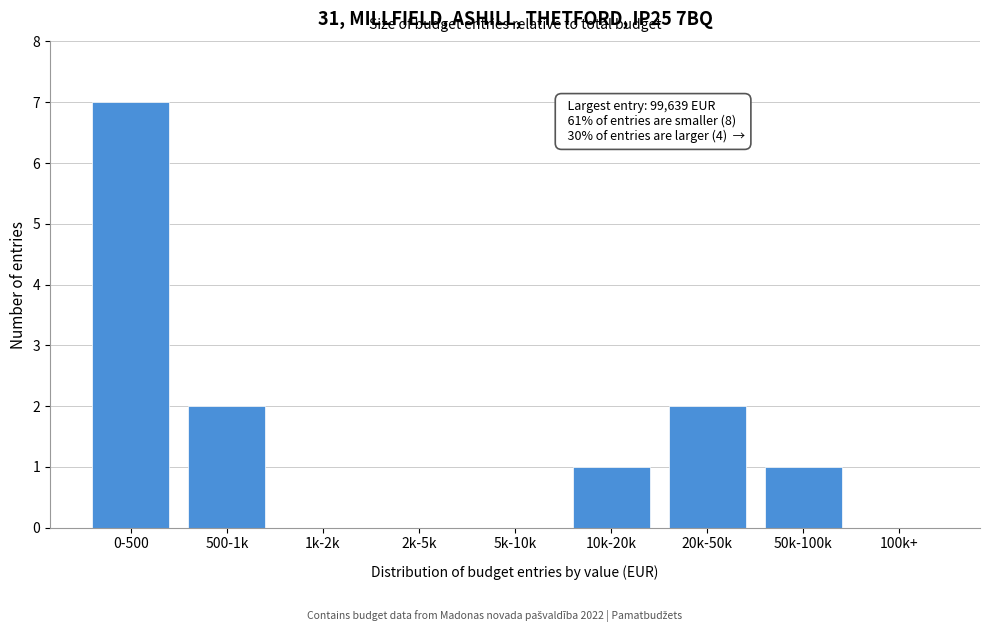

Reading left to right, what are all the values shown in this chart?

0-500=7	500-1k=2	1k-2k=0	2k-5k=0	5k-10k=0	10k-20k=1	20k-50k=2	50k-100k=1	100k+=0